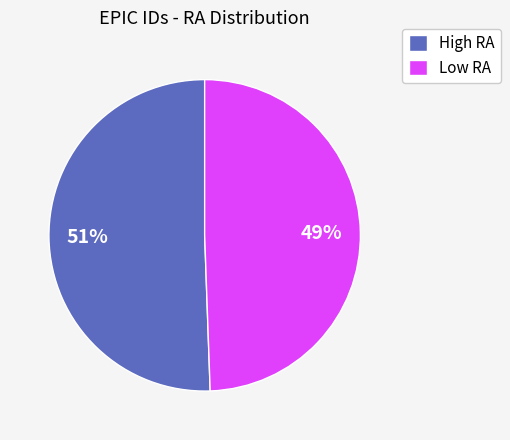

How many segments does this pie chart have?

2